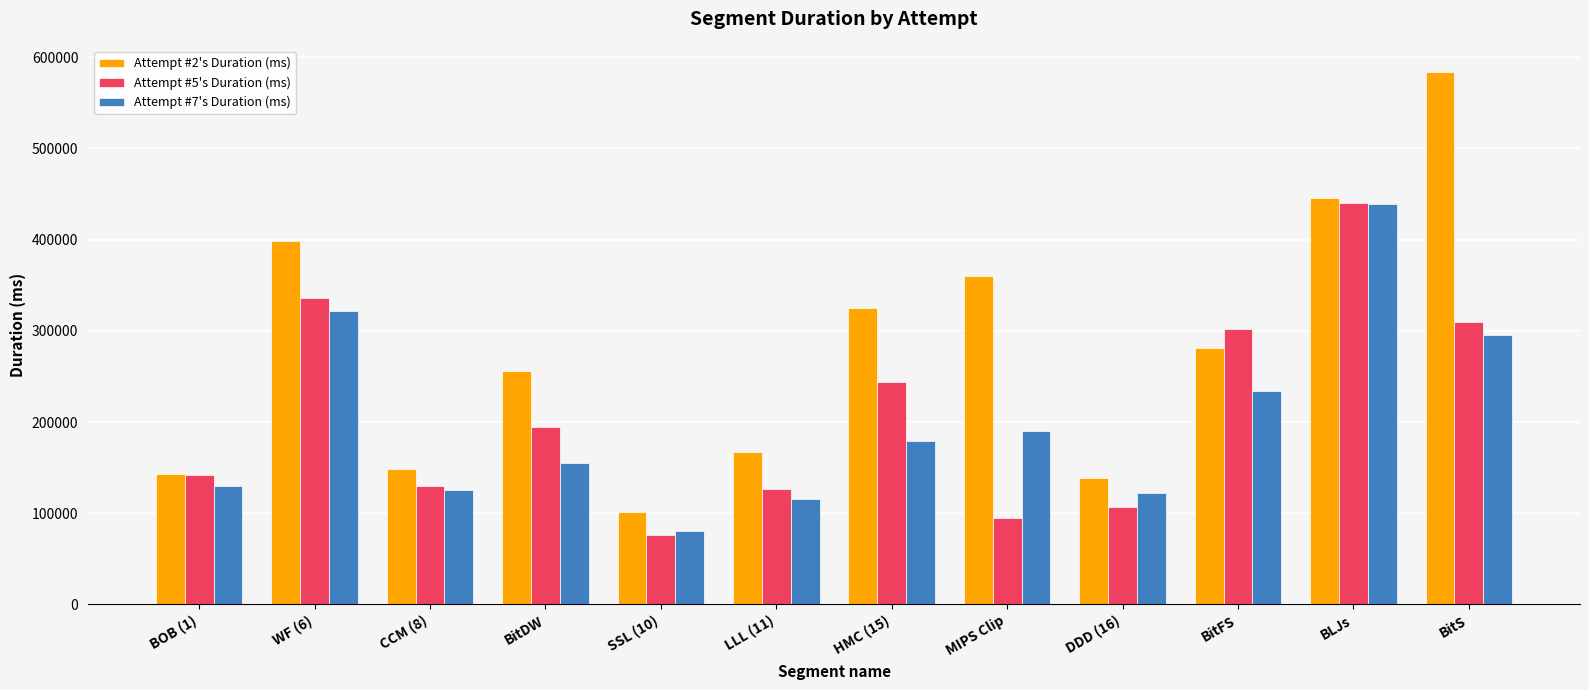

Between MIPS Clip and DDD (16), which series saw the biggest shift?

Attempt #2's Duration (ms)